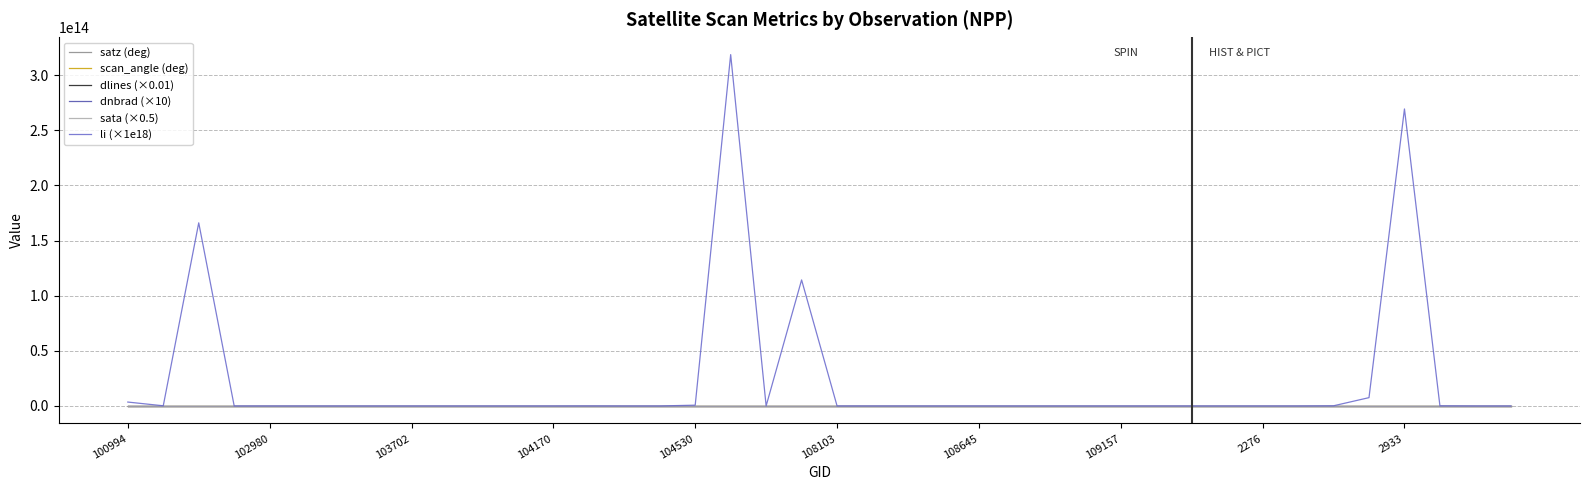

Which series has the widest spread of values?

li (×1e18)